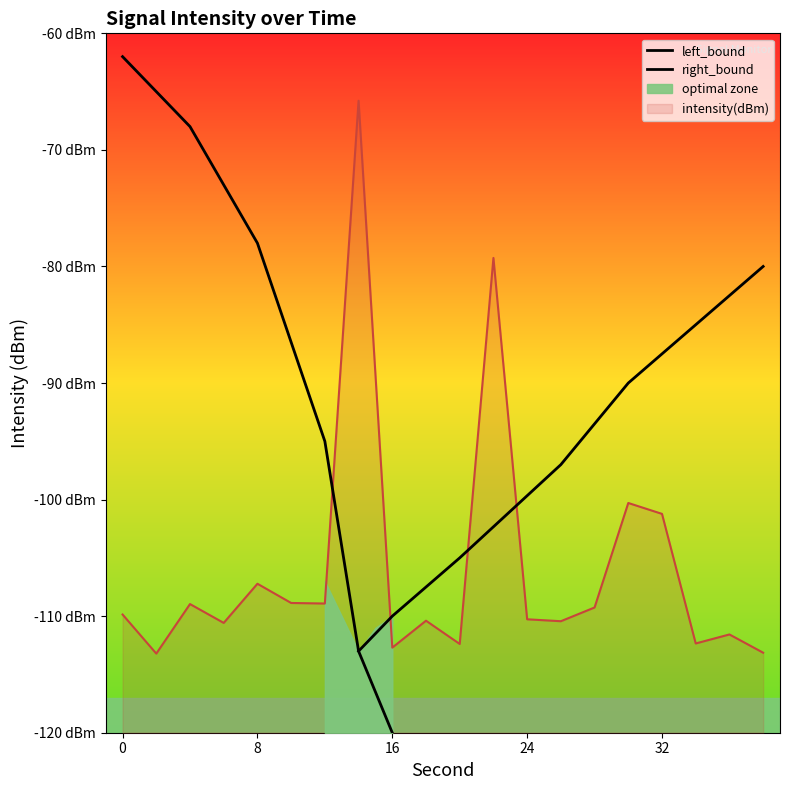

Which series has the widest spread of values?

left_bound